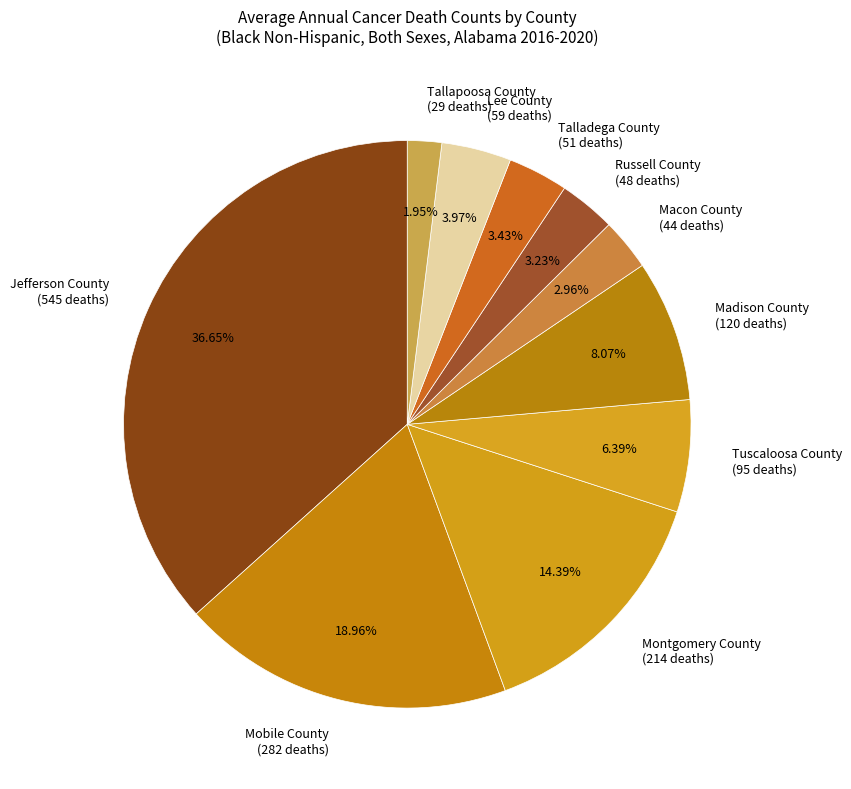

What percentage do Mobile County and Talladega County together represent?

22.4%